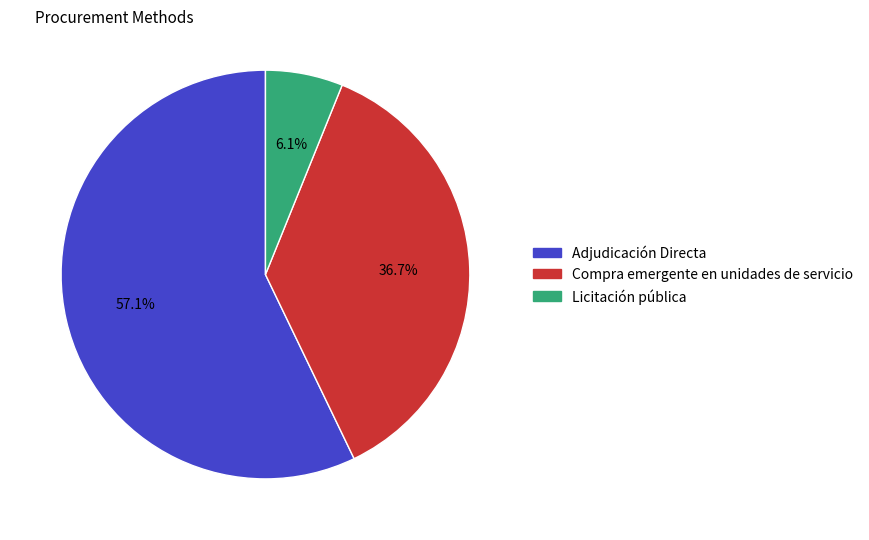

Is the sum of Adjudicación Directa and Compra emergente en unidades de servicio greater than half?

Yes